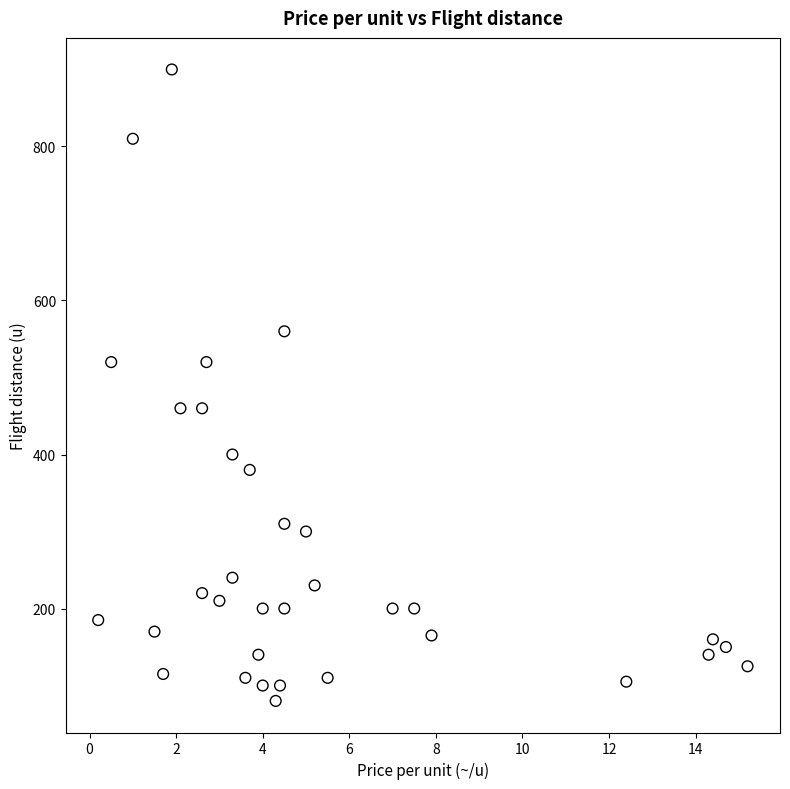

What is the range of Y values (max minus min)?

820